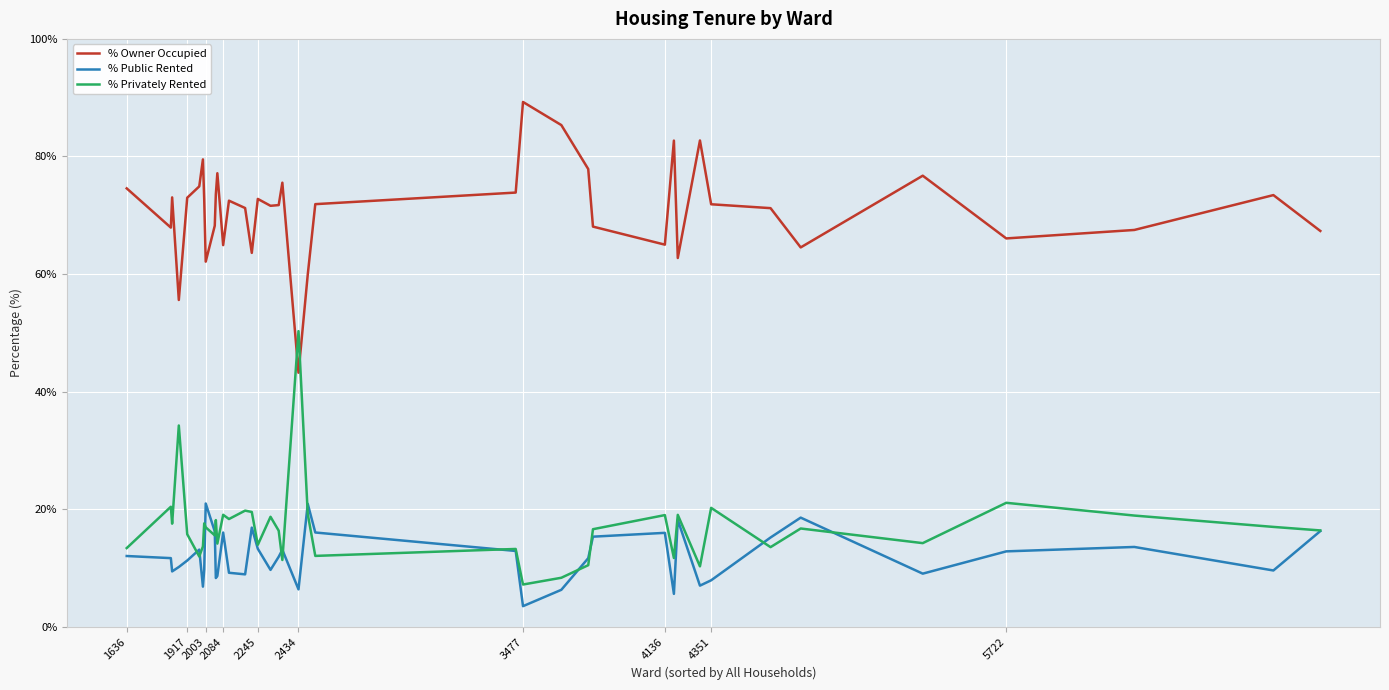

After their last crossing, which series has the higher values: % Owner Occupied or % Privately Rented?

% Owner Occupied